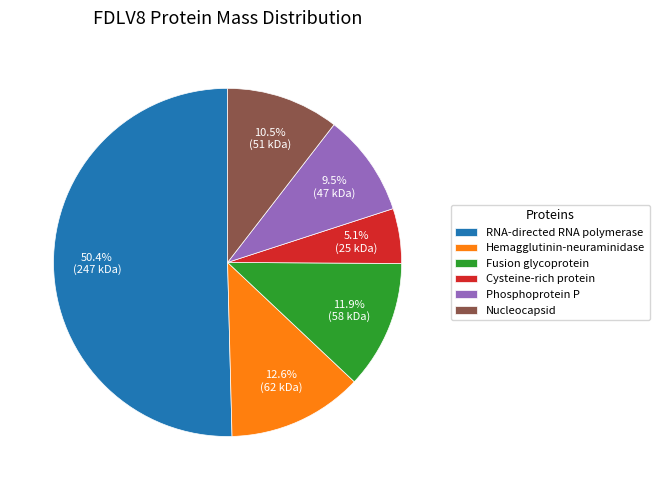

Which slice is the largest?

RNA-directed RNA polymerase